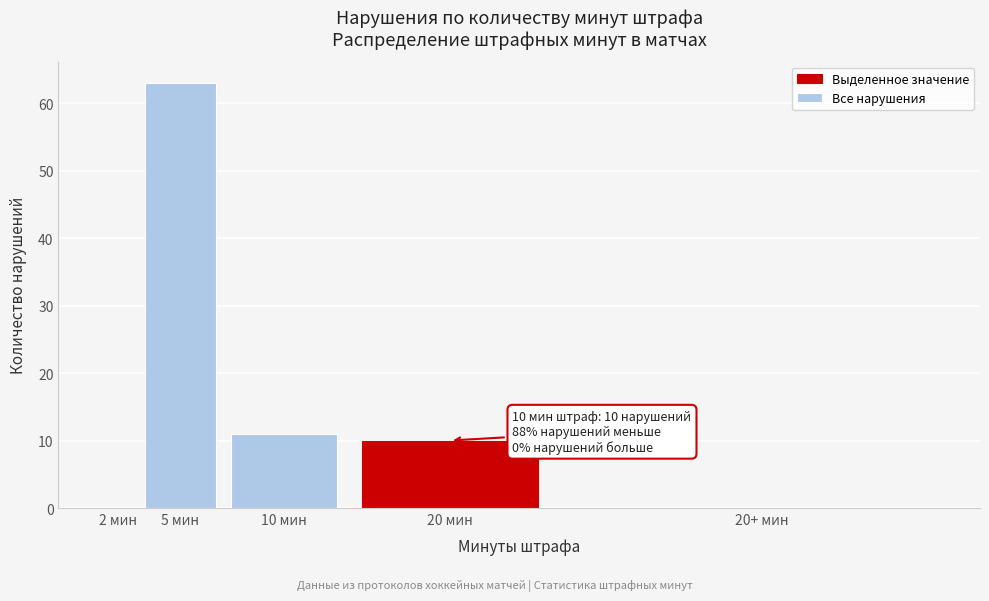

Reading left to right, what are all the values shown in this chart?

2 мин=0	5 мин=63	10 мин=11	20 мин=10	20+ мин=0